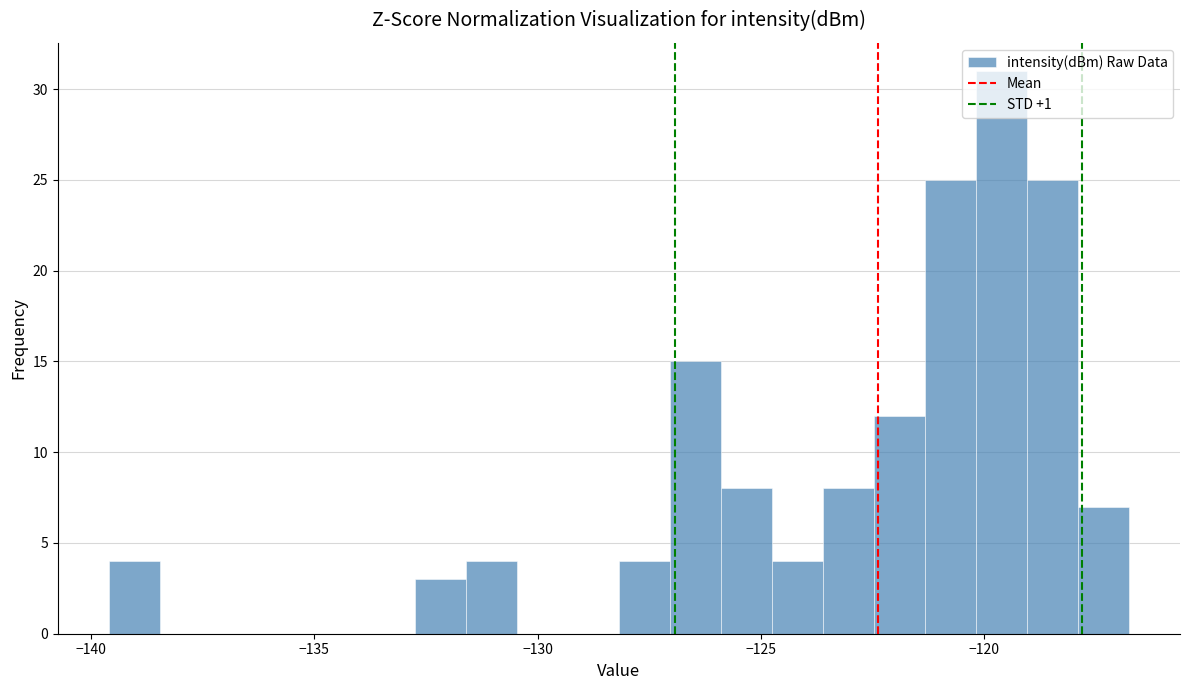

Read against the x-axis, roughly where is the centre of the tallest bar?

-119.5